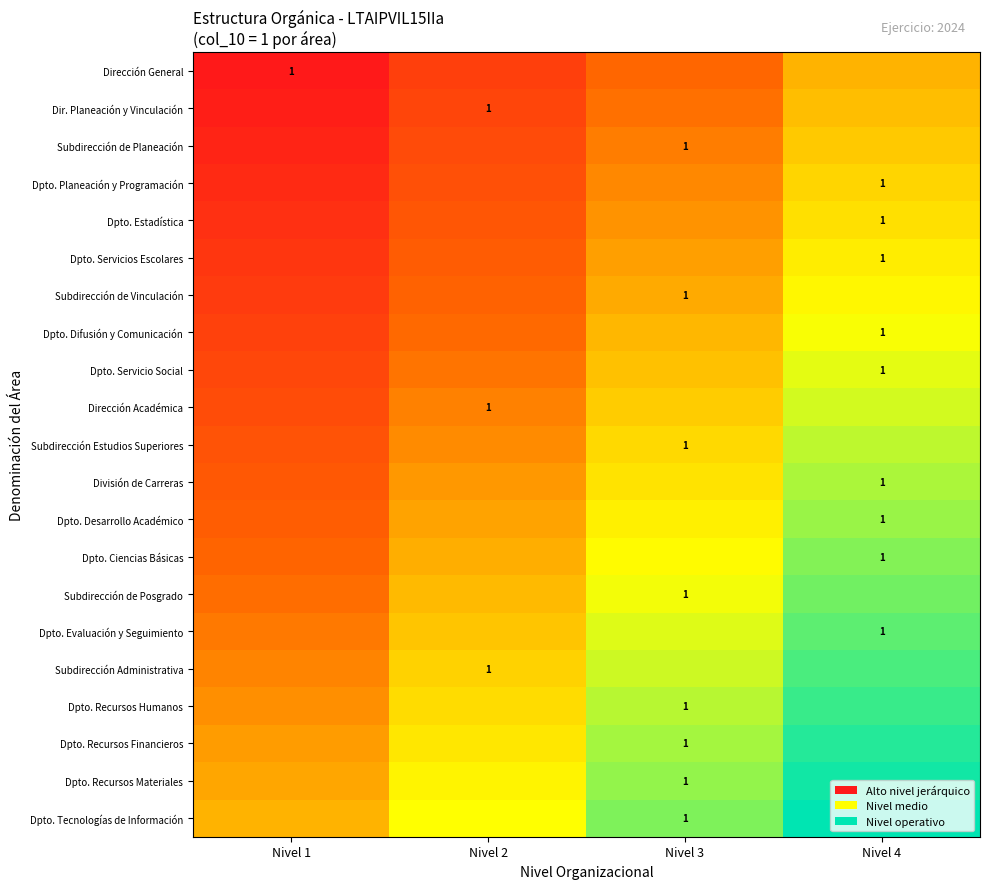

Is it true that Dir. Planeación y Vinculación equals 0.1 at Nivel 4?

False